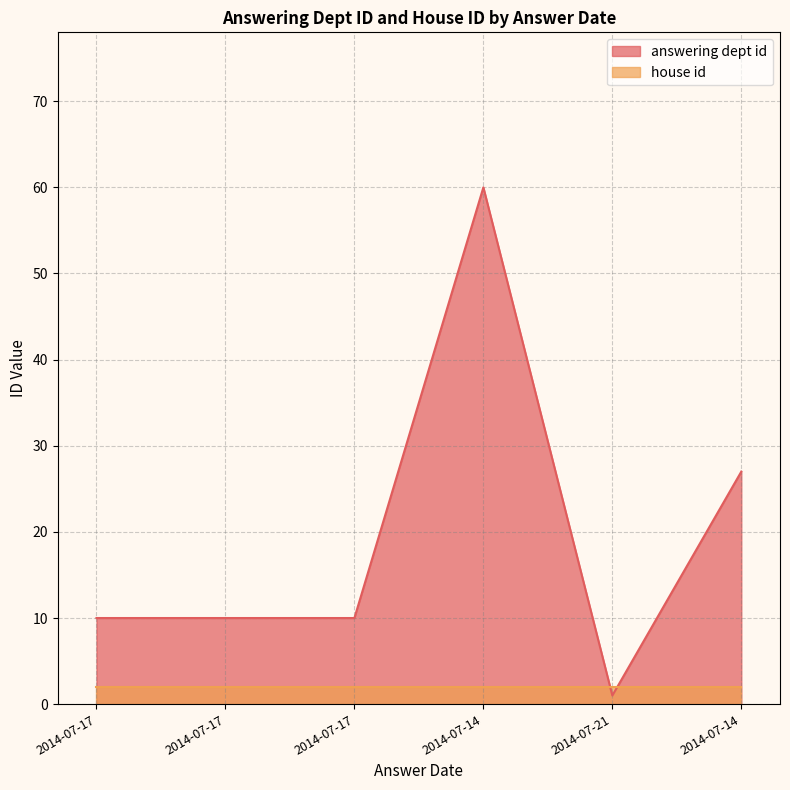

List the labels in order of value, smallest first.

2014-07-21, 2014-07-17, 2014-07-17, 2014-07-17, 2014-07-14, 2014-07-14